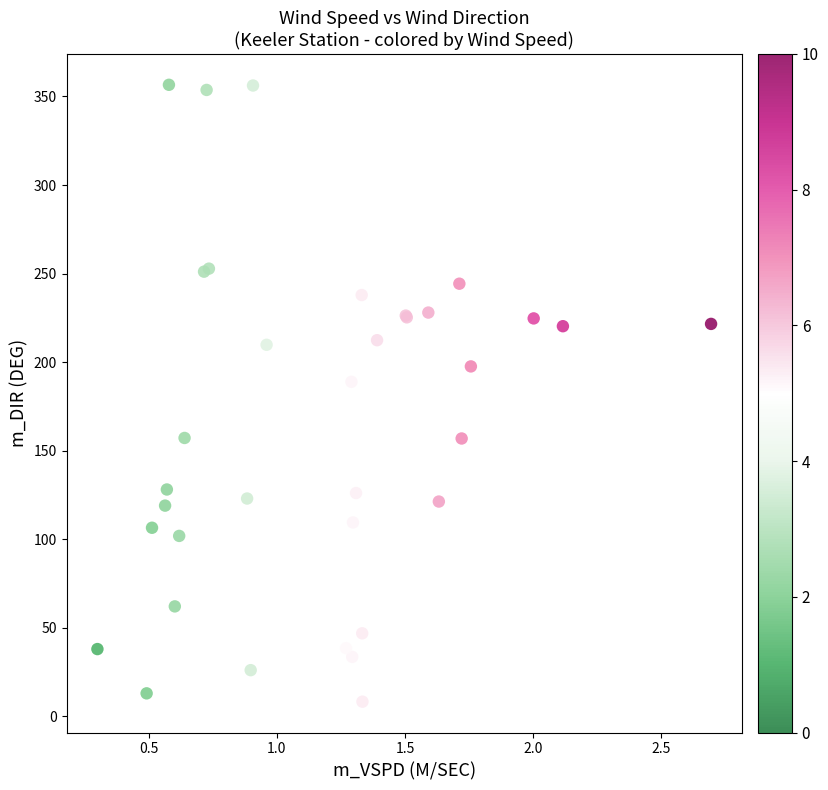

What Y value in the scatter plot is closest to 182?

188.9